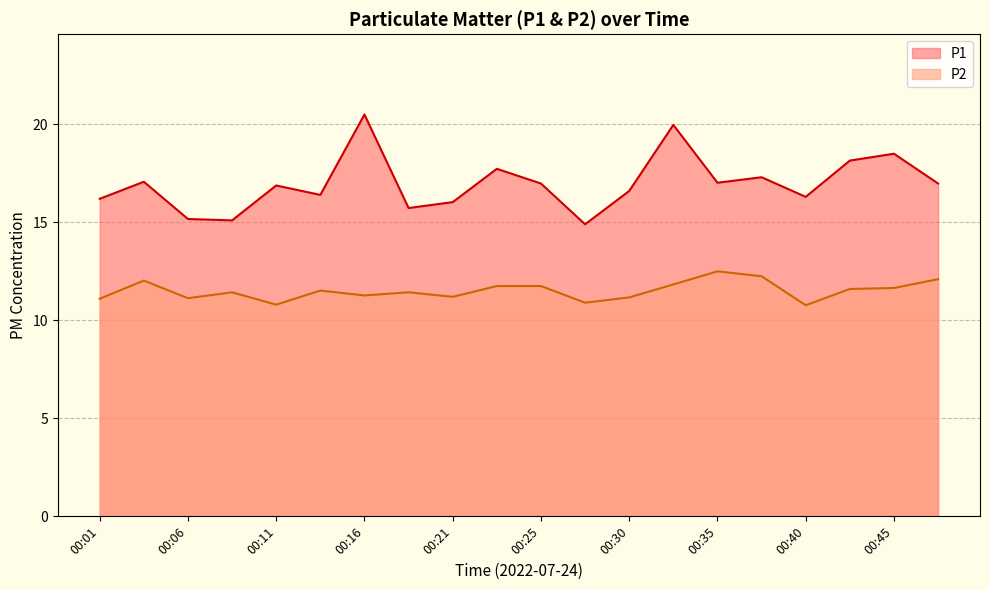

What is the difference between the P1 values at 00:01 and 00:30?

0.4